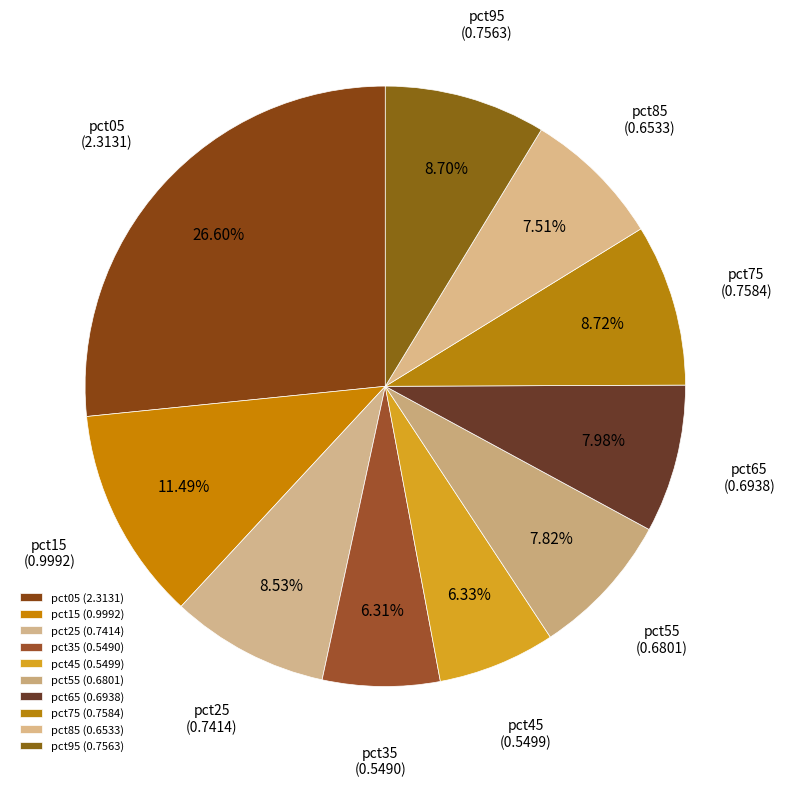

How many segments does this pie chart have?

10